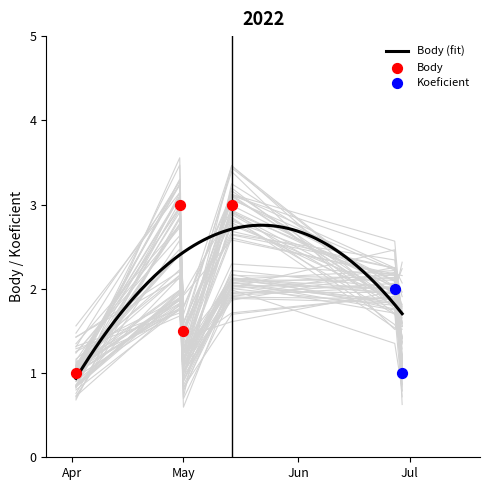

Is the value of Koeficient at 2022-06-29 greater than the value of Body at 2022-04-02?

Yes